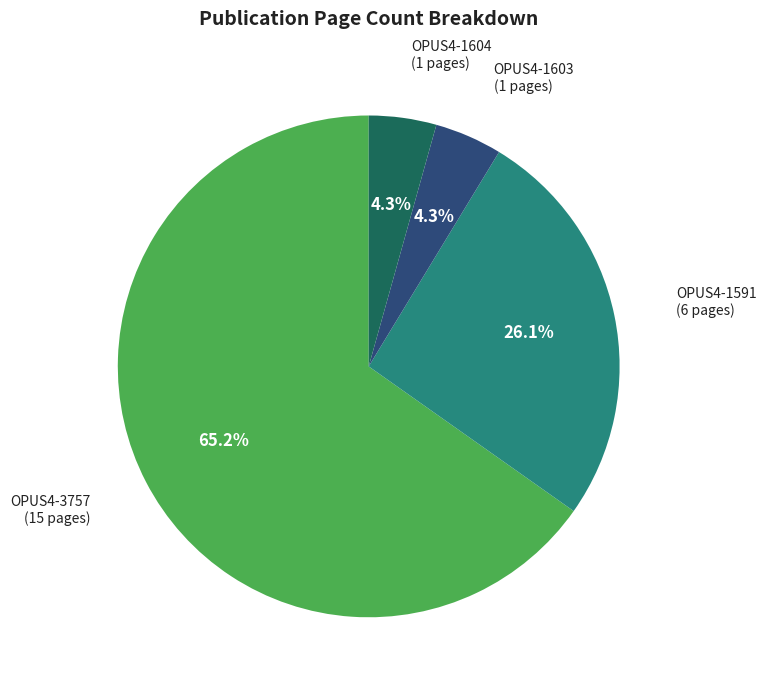

Combined, what portion of the pie is OPUS4-1603 and OPUS4-1591?

30.4%